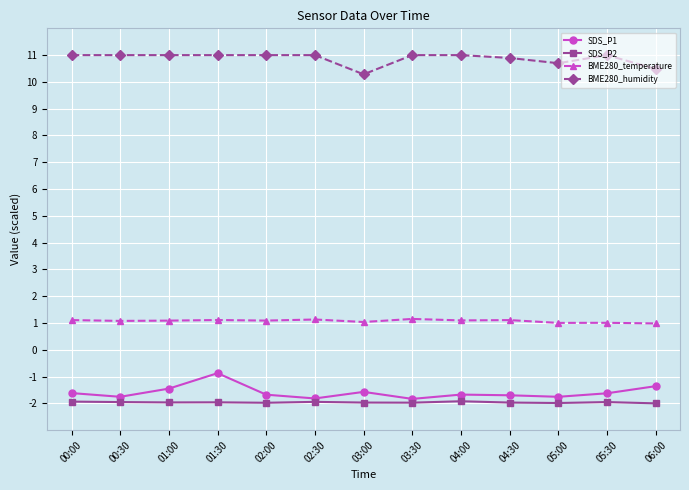

The value of BME280_humidity at 03:00 is 10.3. True or false?

True